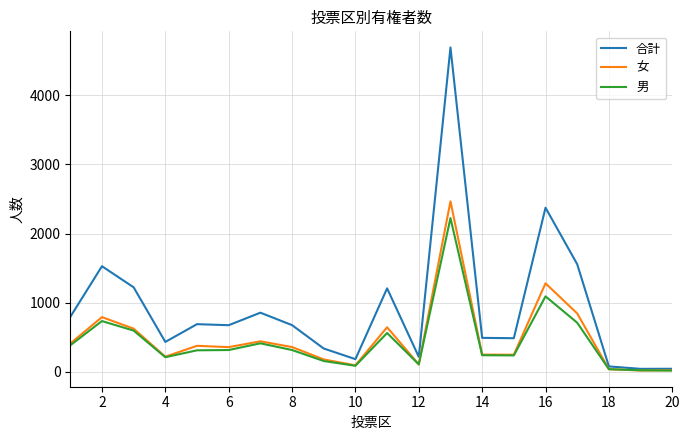

What is the greatest value displayed?

4692